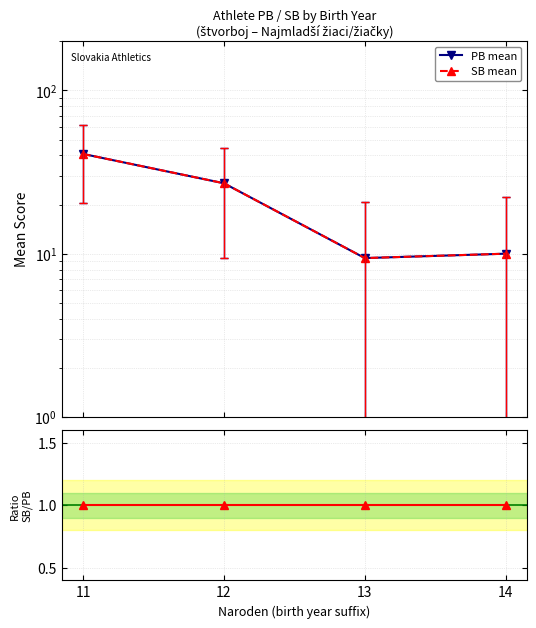

Does the chart display data point markers on the line(s)?

Yes